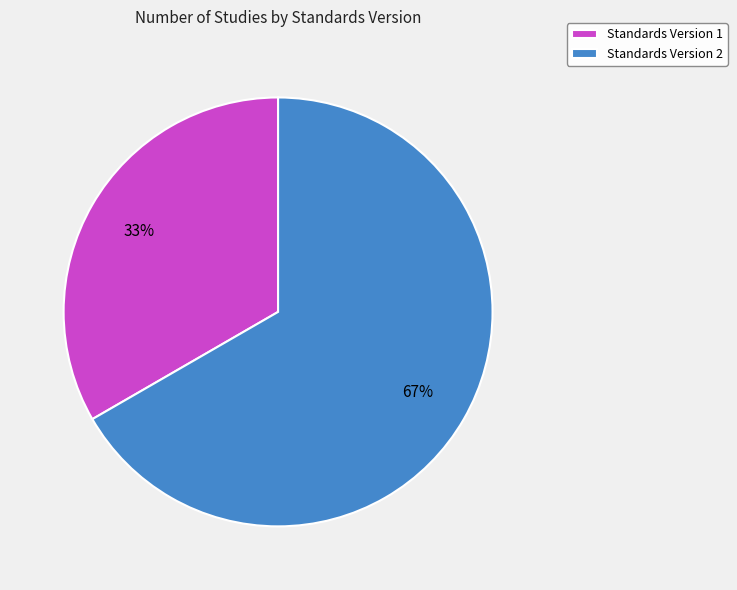

True or false: Standards Version 2 accounts for 61% of the total.

False